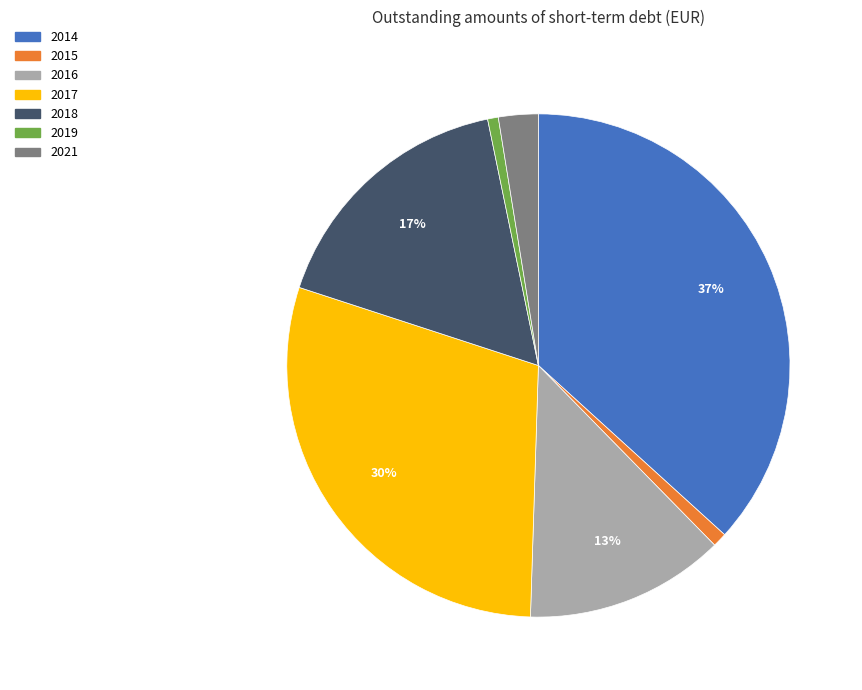

Which category has the biggest portion of the pie?

2014